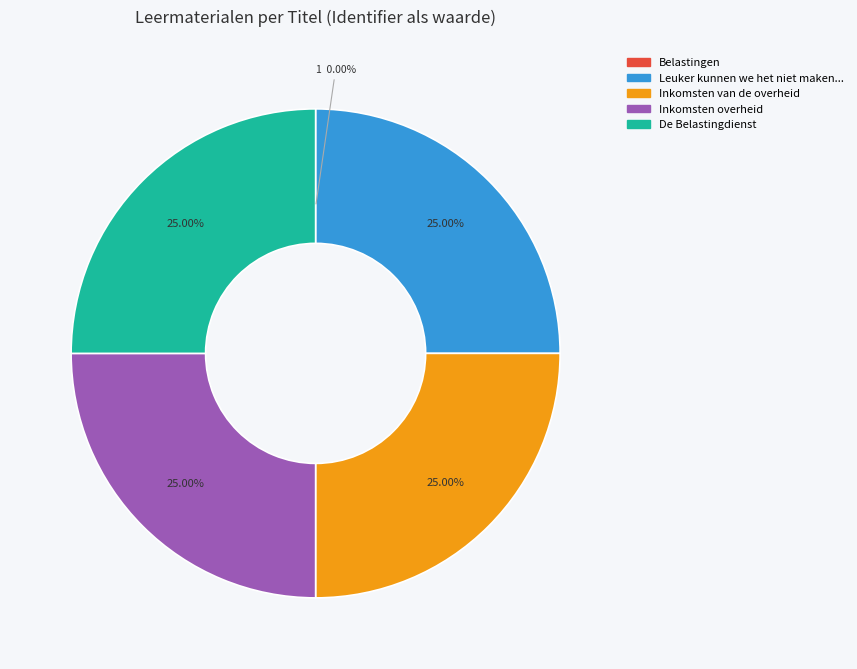

Is there a majority slice in this chart?

No